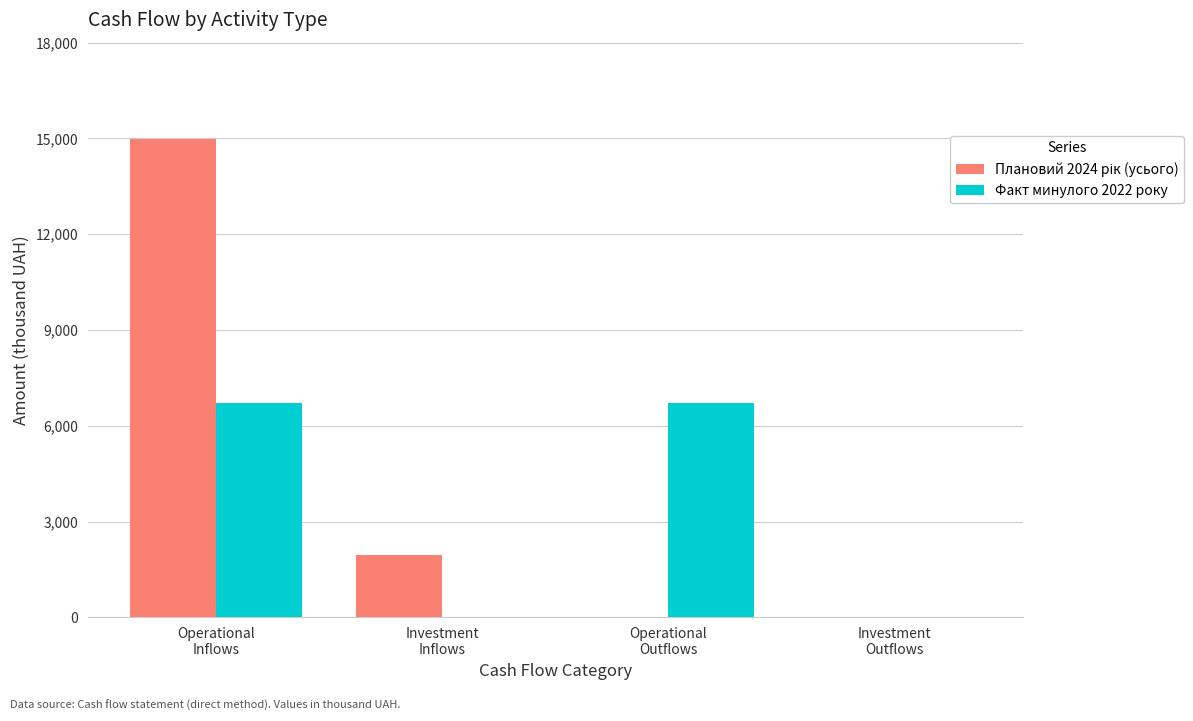

Where does the Факт минулого 2022 року series first go above 6706?

Operational
Inflows